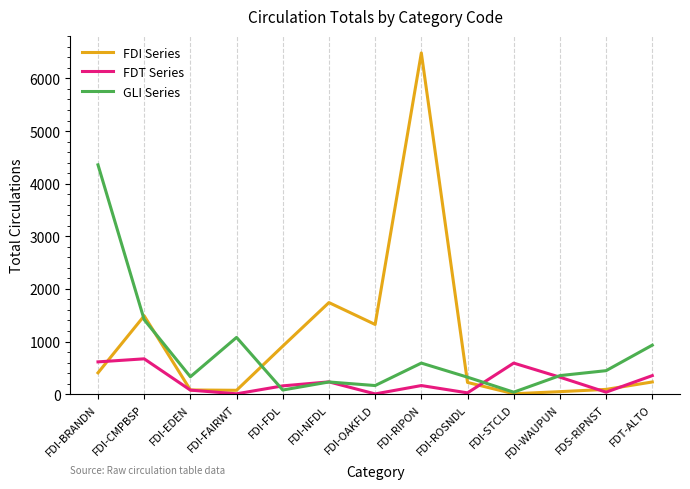

What is the spread (max minus min) of values at FDI-FDL?

834